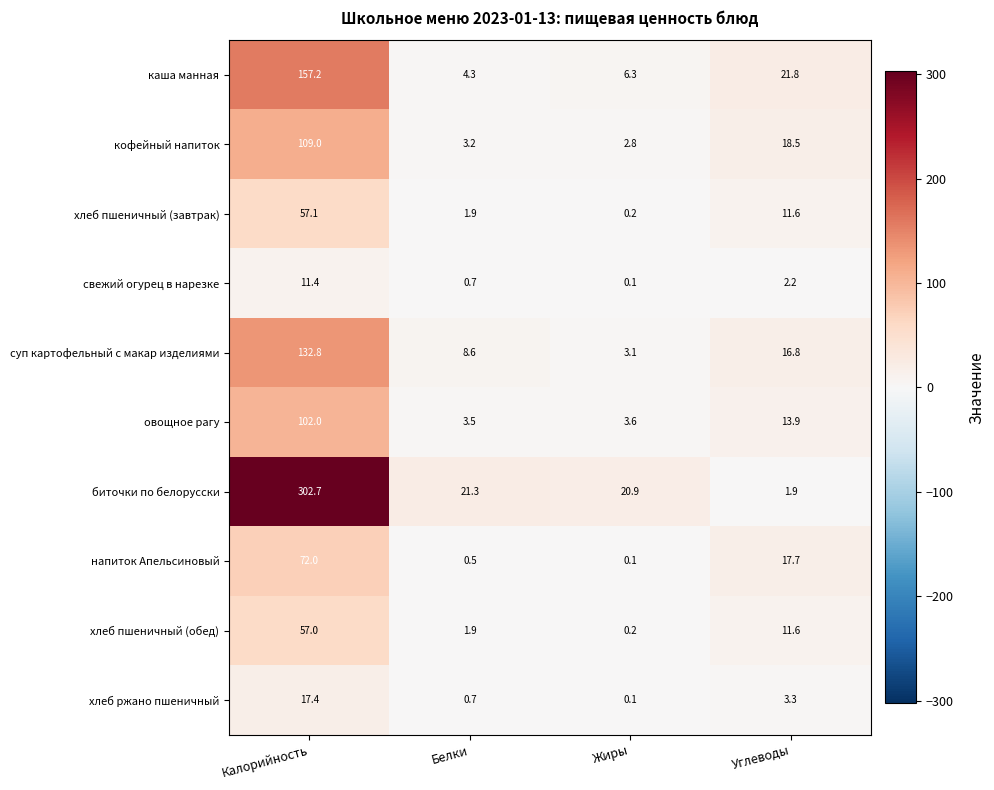

At which label is биточки по белорусски closest to 152?

Белки